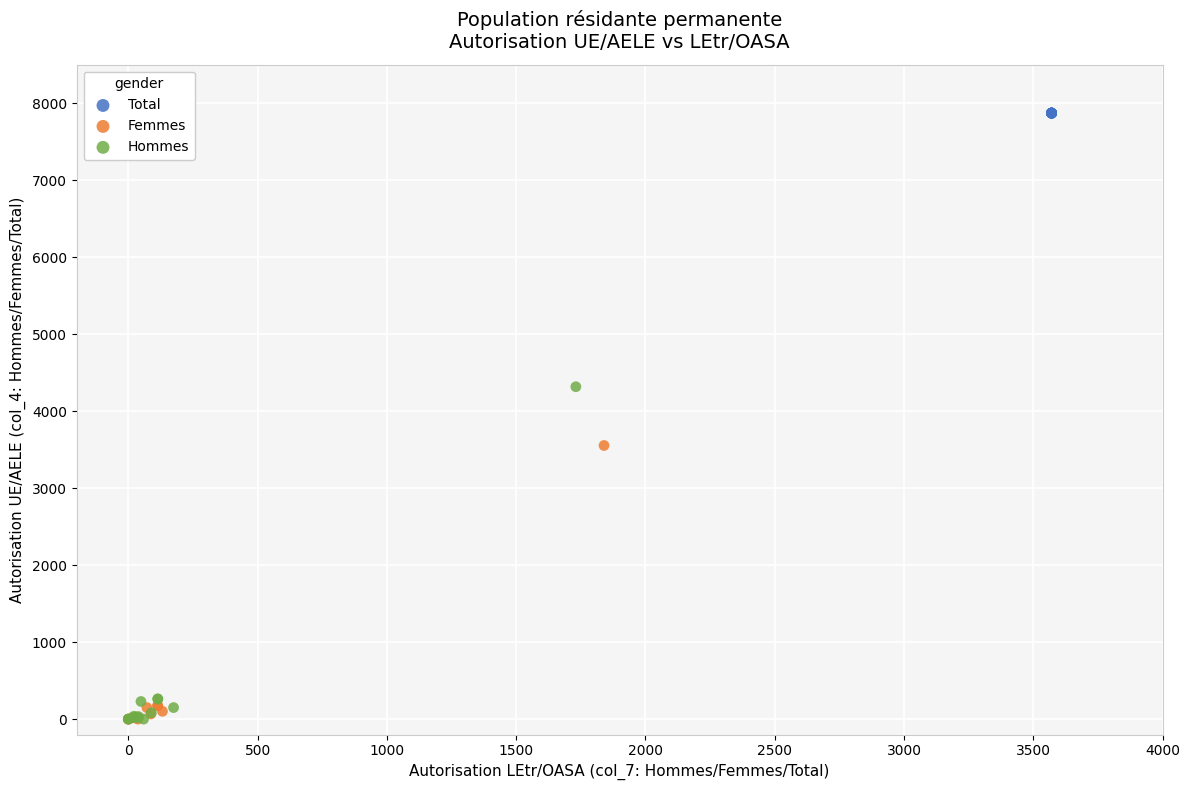

Which series reaches the maximum Y coordinate?

Total